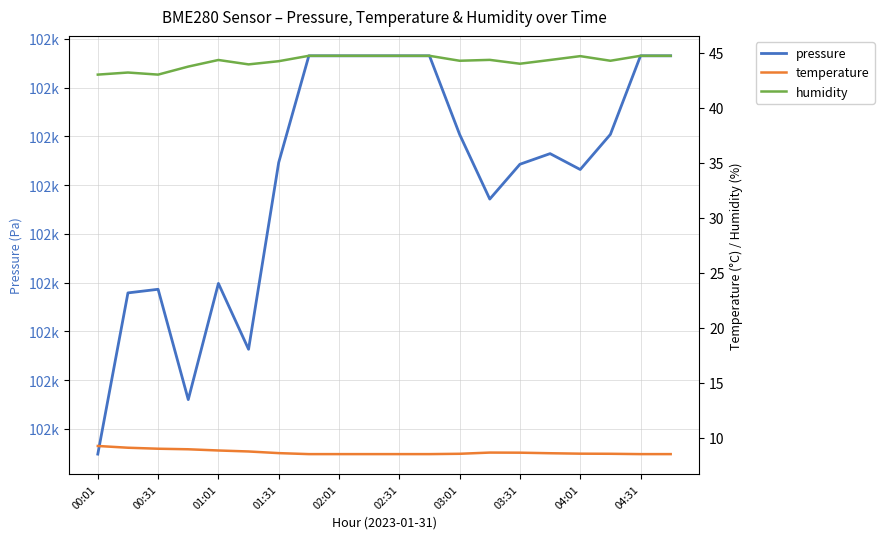

What are all the series names shown in the legend?

pressure, temperature, humidity